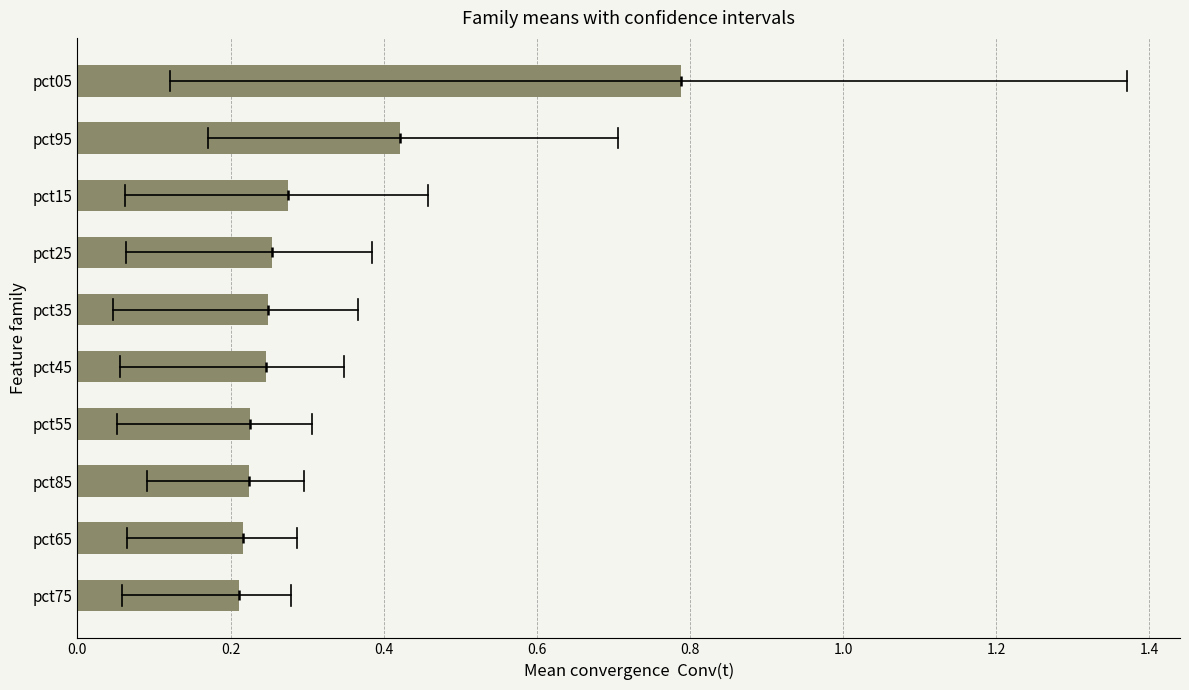

Count the values in the range 0 to 1.

10